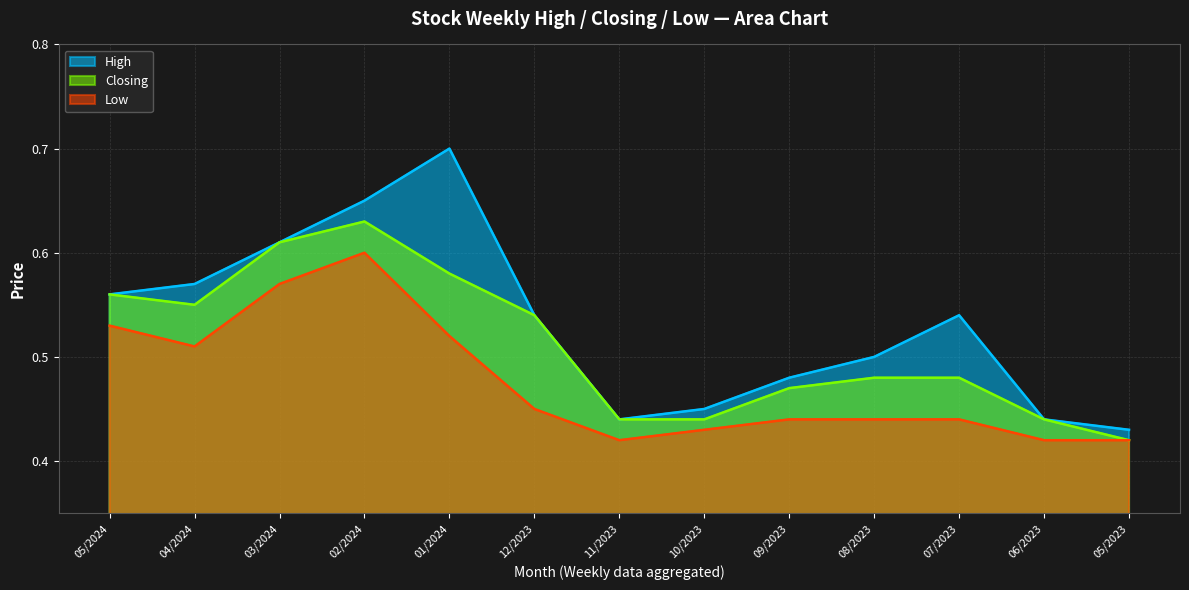

At which label is Low closest to 0?

11/2023